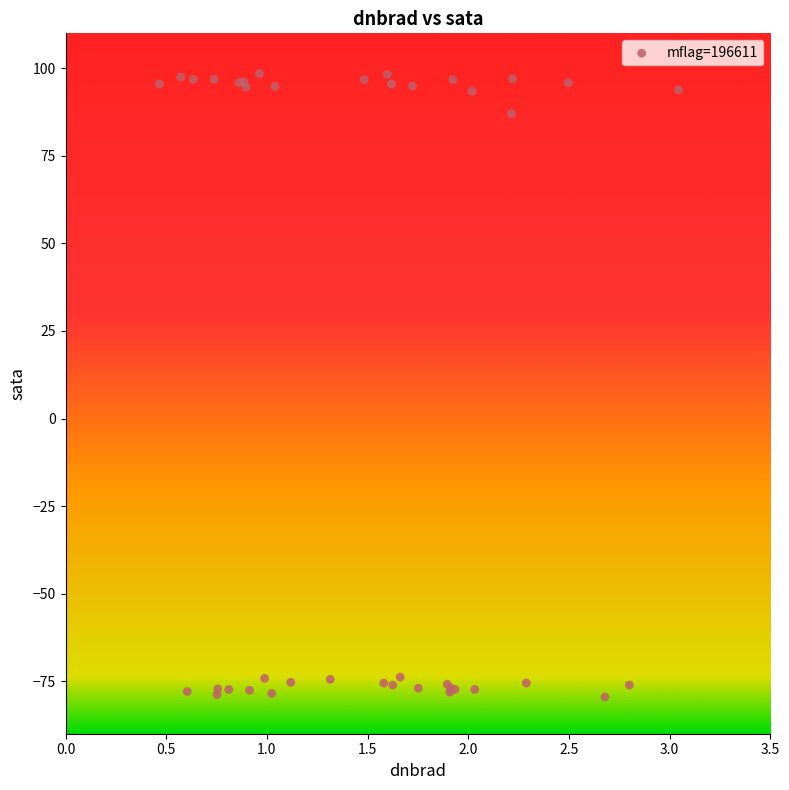

What Y value in the scatter plot is closest to 9?

87.1